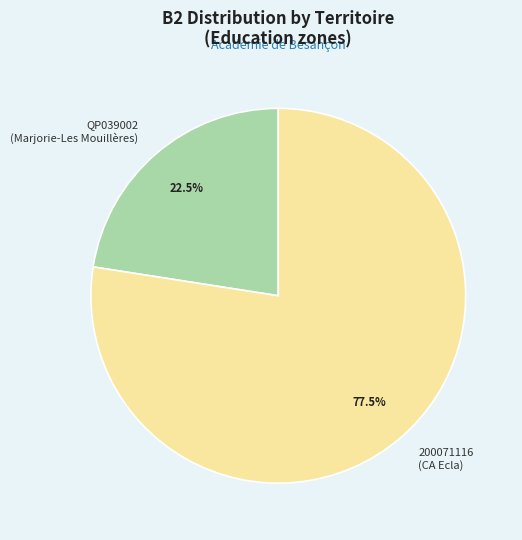

Between 200071116 (CA Ecla) and QP039002 (Marjorie-Les Mouillères), which is larger?

200071116 (CA Ecla)